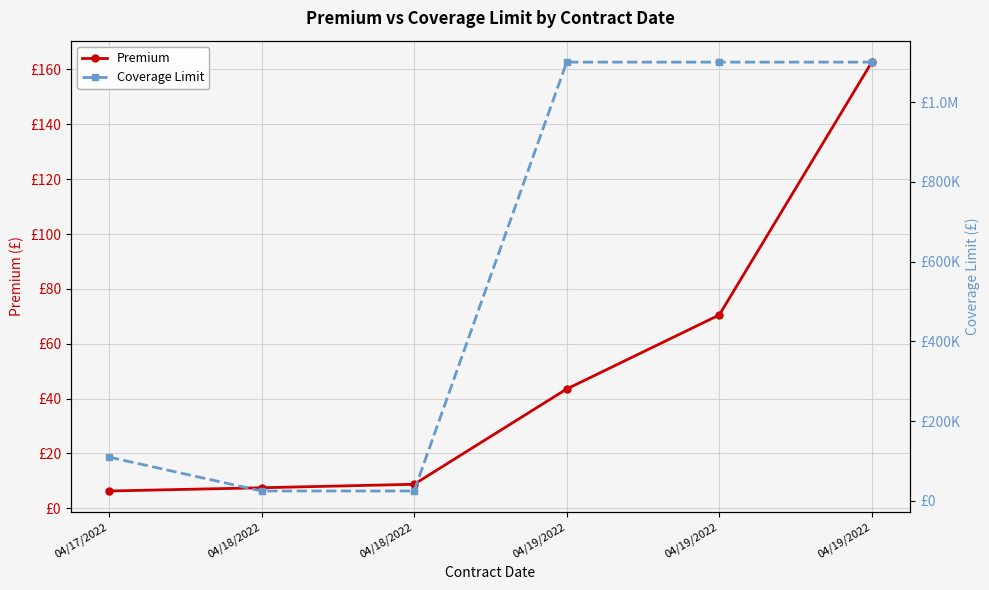

True or false: Coverage Limit and Premium intersect in this chart.

False